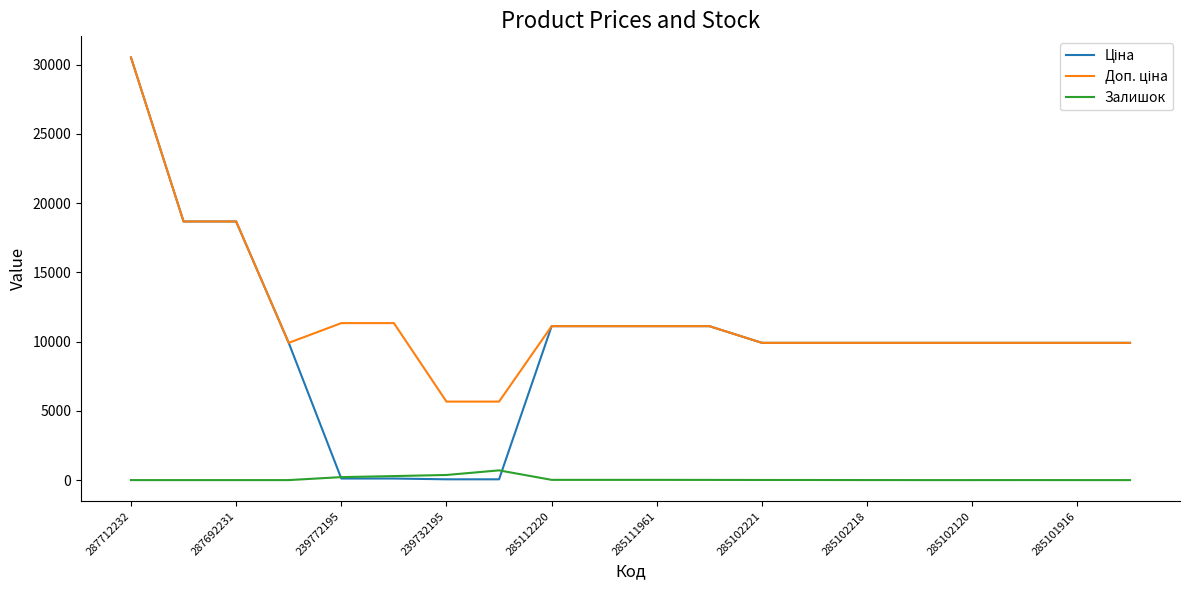

At which category is the sum across all series the highest?

287712232